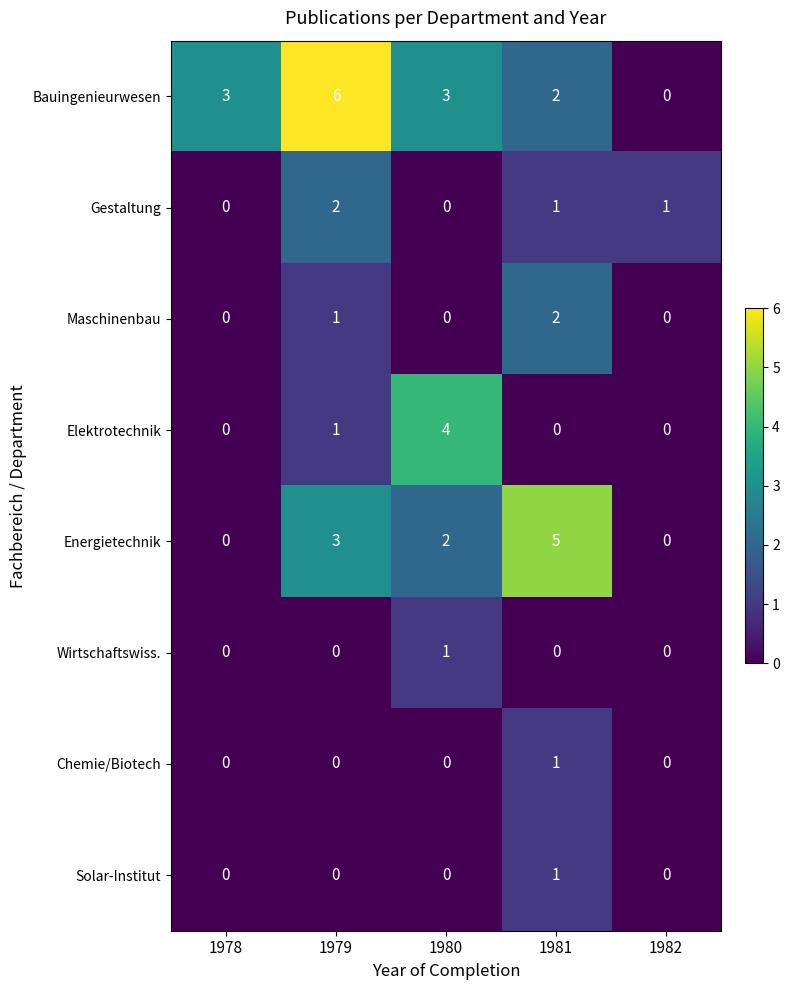

True or false: Solar-Institut has a value of 0 at 1980.

True